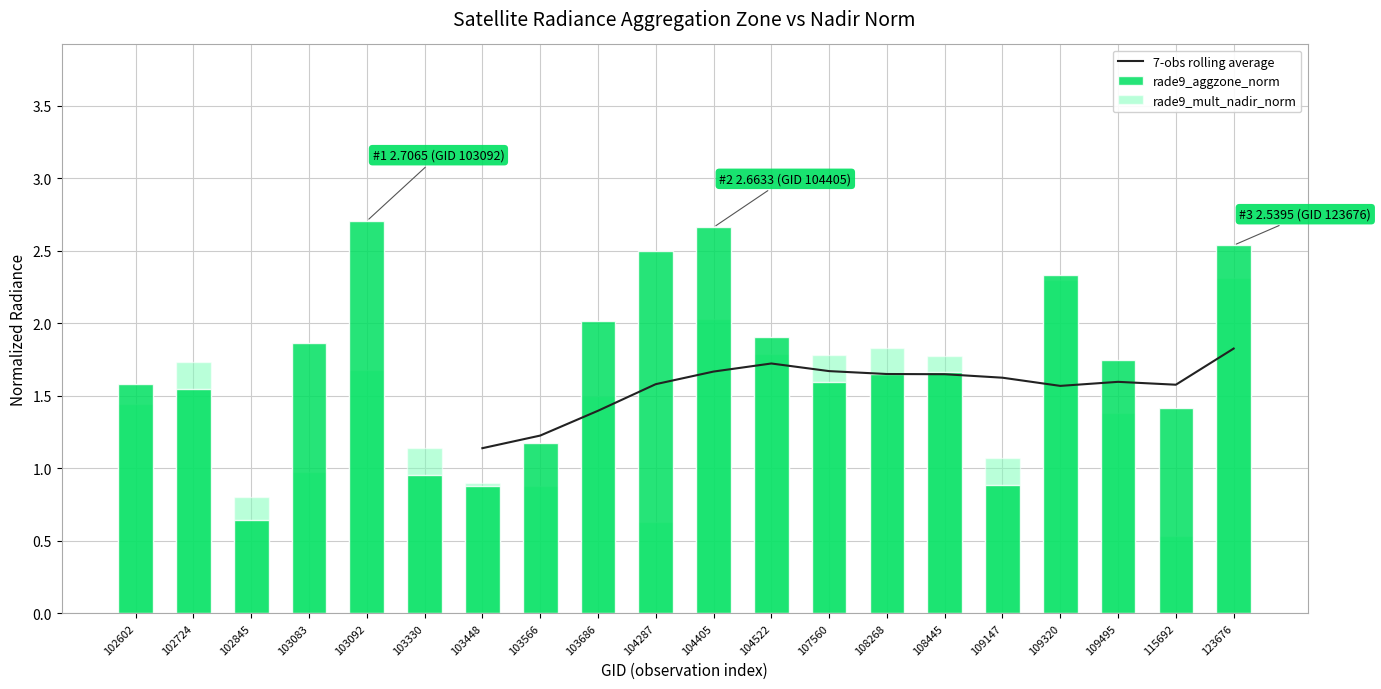

Rank the series by their average value, from highest to lowest.

rade9_aggzone_norm, rade9_mult_nadir_norm